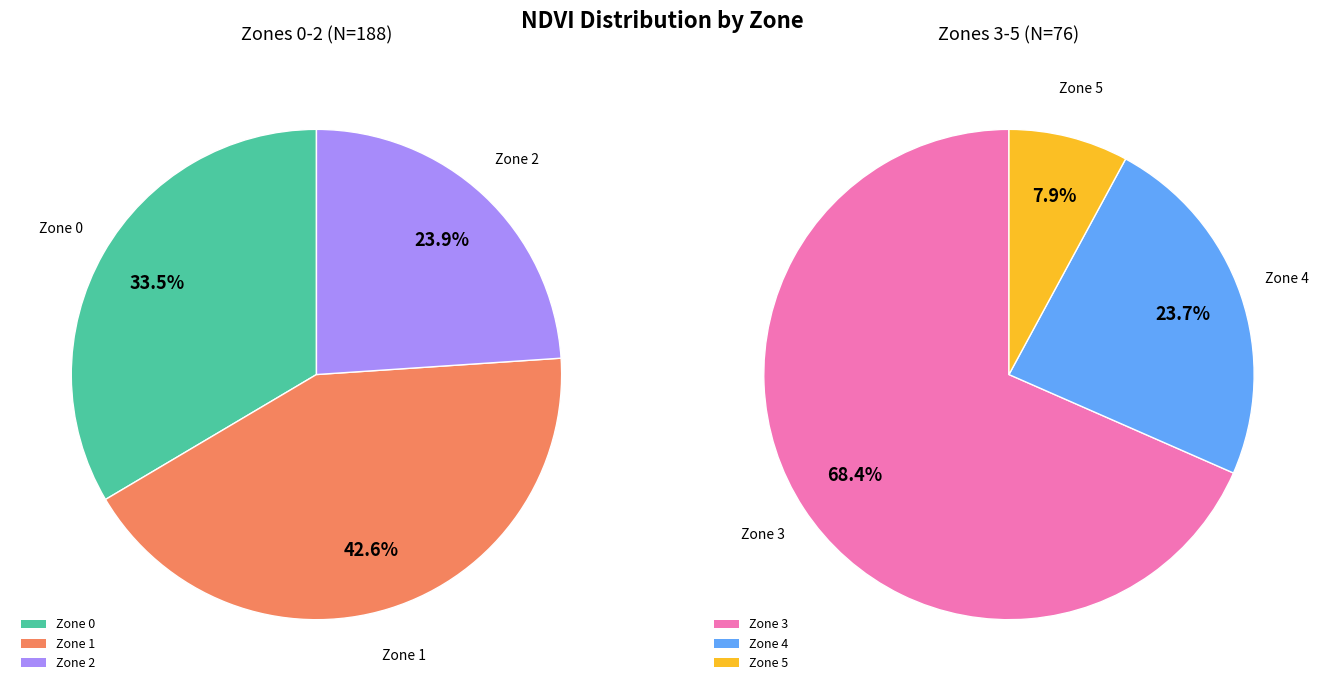

Approximately how many times larger is the value at Zone 2 compared to Zone 1?

0.6